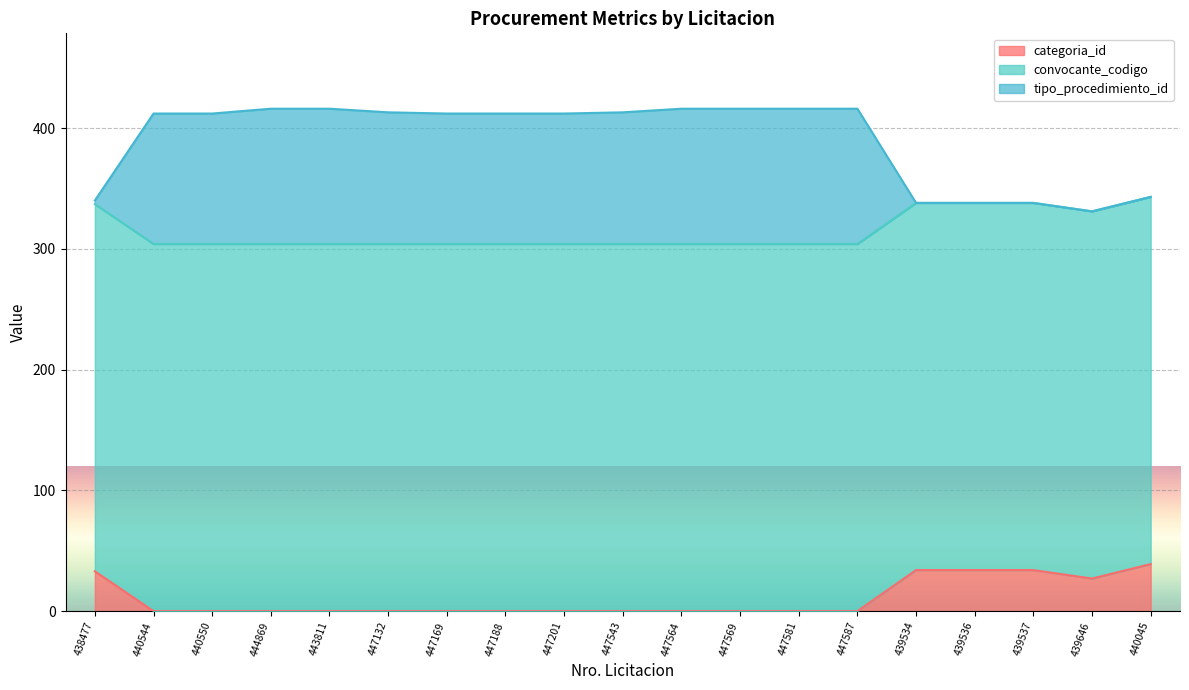

In tipo_procedimiento_id, how many points are lower than both neighbors (excluding endpoints)?

1